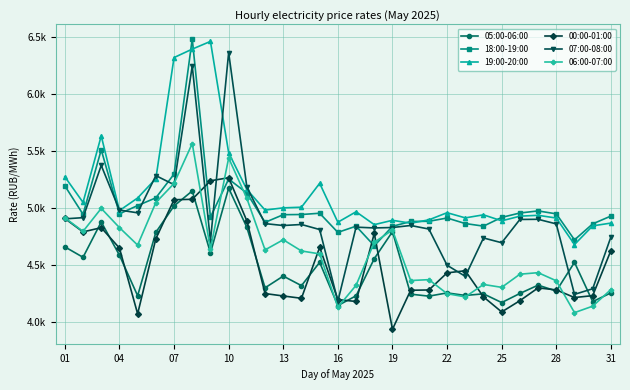

What are all the series names shown in the legend?

05:00-06:00, 18:00-19:00, 19:00-20:00, 00:00-01:00, 07:00-08:00, 06:00-07:00